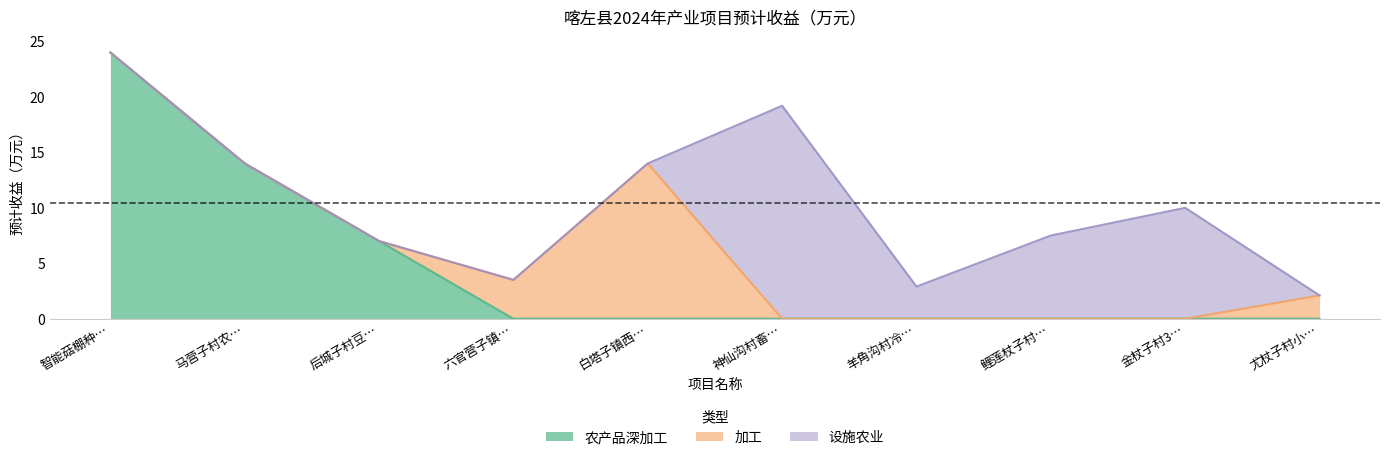

The 加工 series shows -6.3 at 鲤莲杖子村50亩蔬菜冷棚项目. True or false?

False